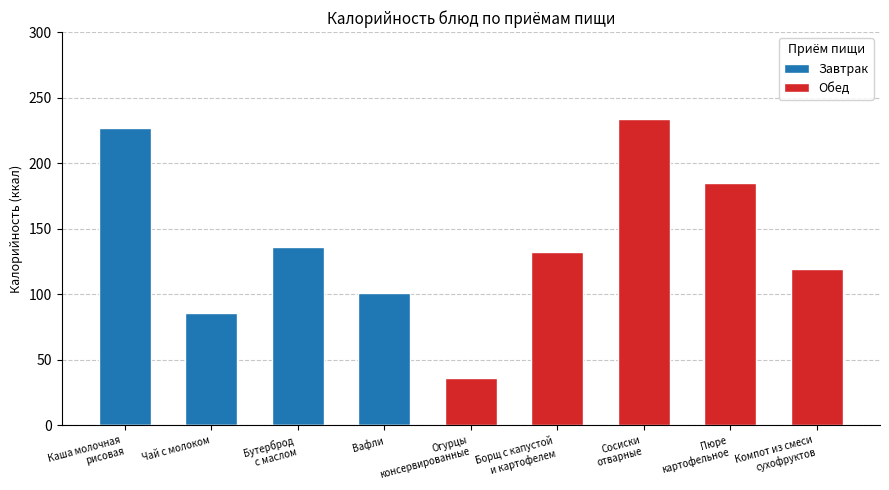

What is the difference between the second highest and second lowest values in the Завтрак series?

136